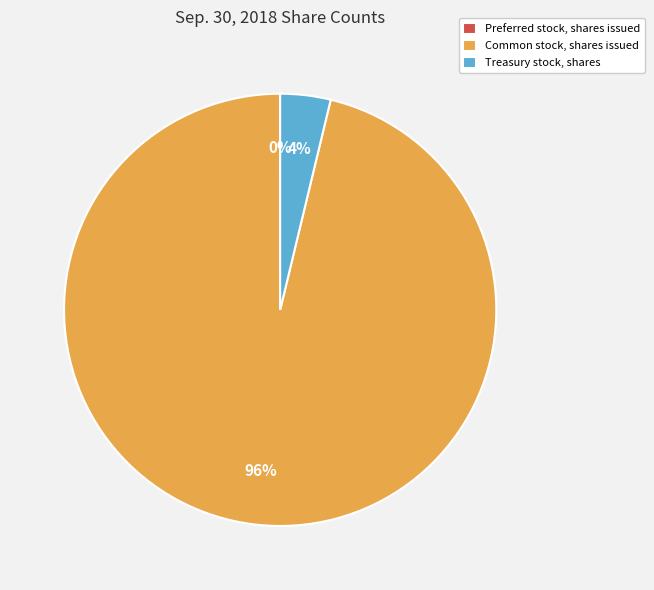

Is there a majority slice in this chart?

Yes